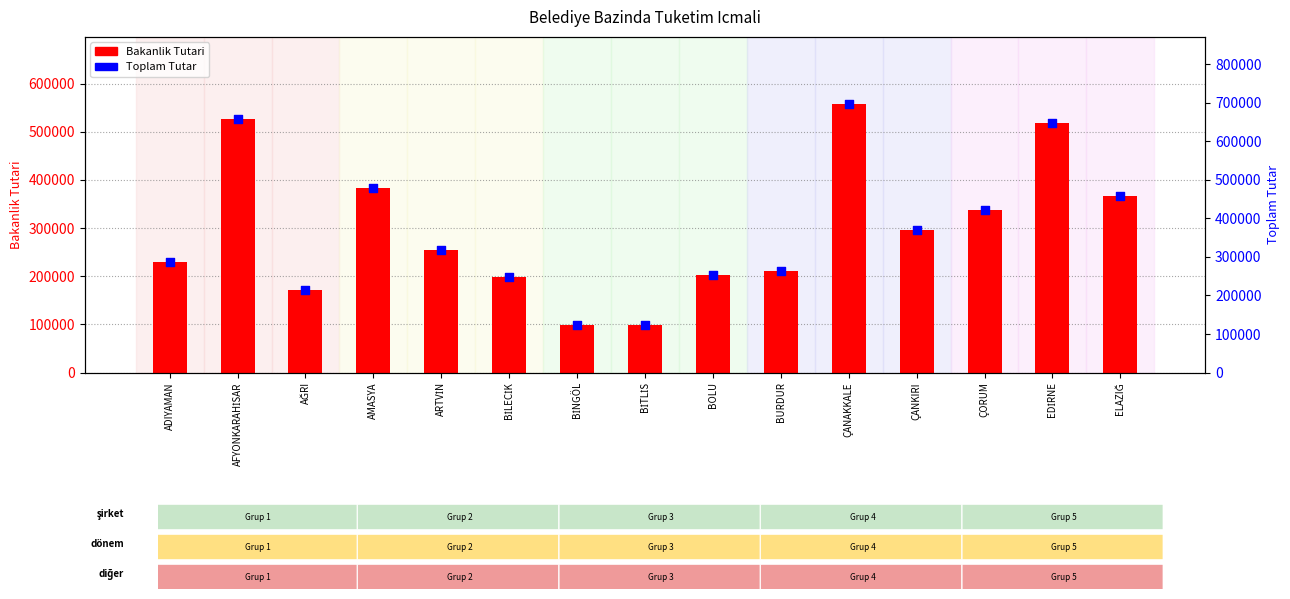

What is the total value across all series at EDİRNE?

1164964.6